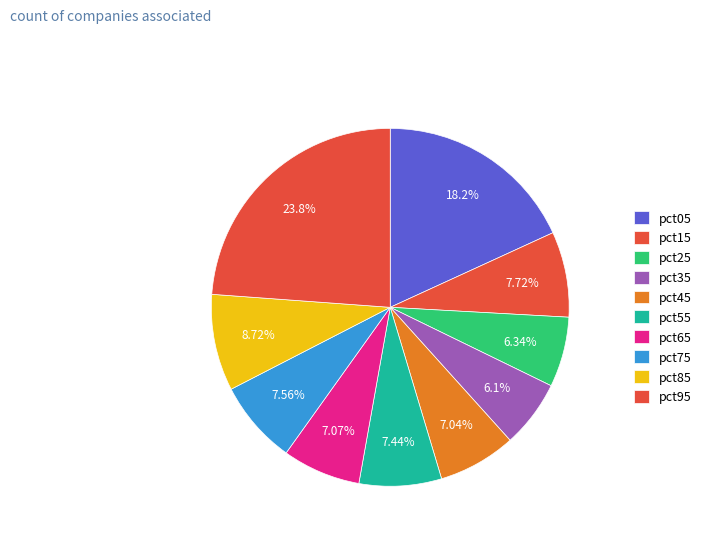

What is the change in value from pct25 to pct95?

+1.1